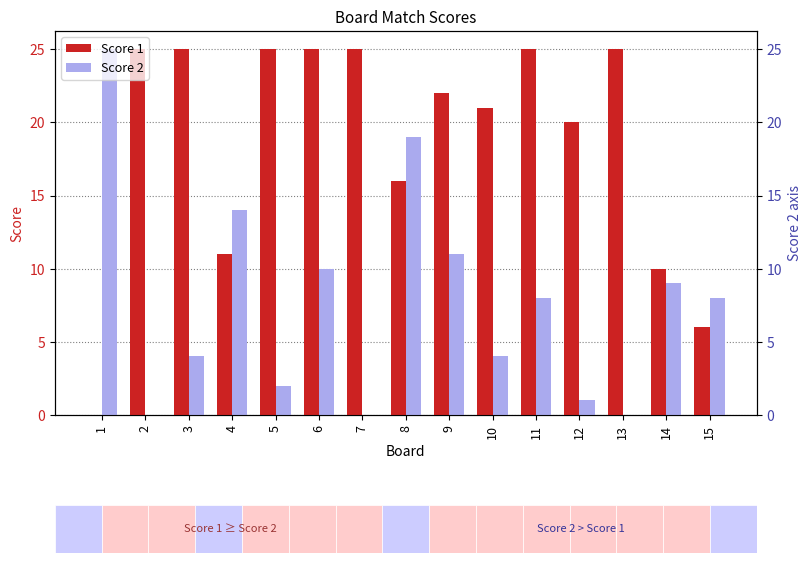

What is the sum of the Score 2 values at 15 and 11?

16